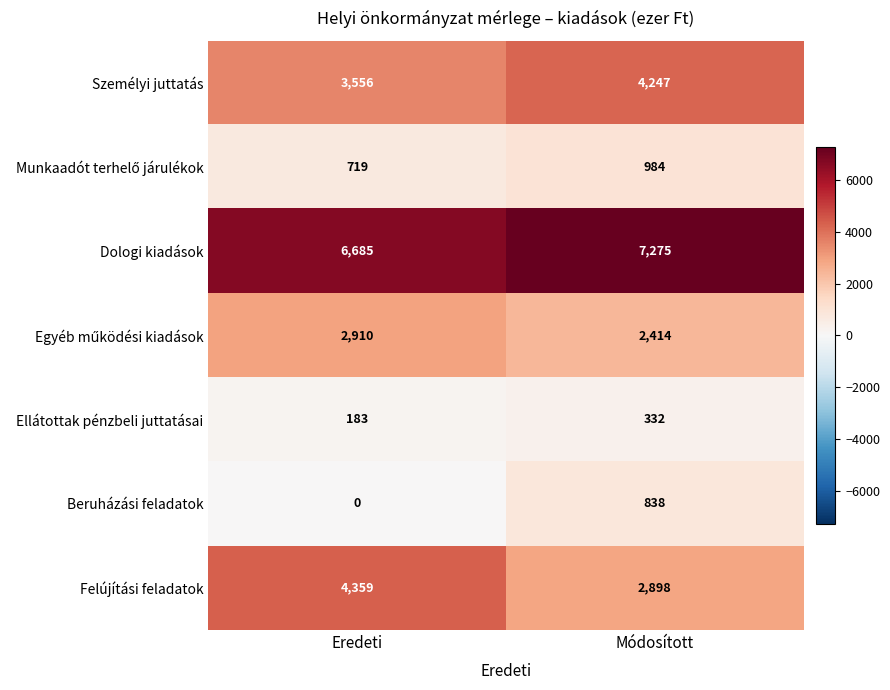

What is the sum of all Személyi juttatás values?

7803